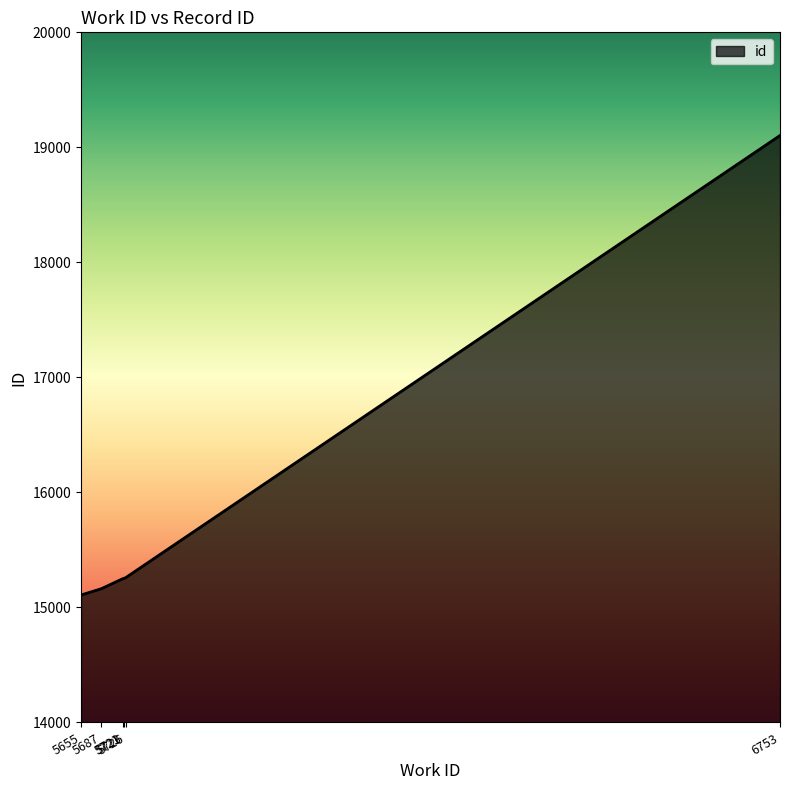

How many lines are shown in the chart?

1